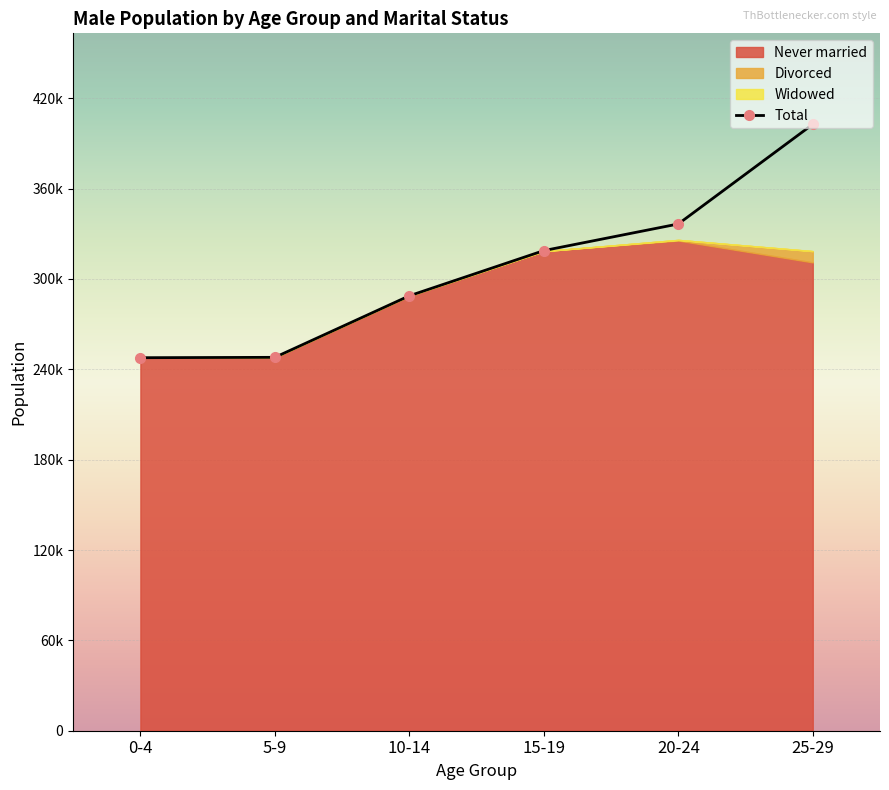

What is the maximum value shown in the chart?

402727